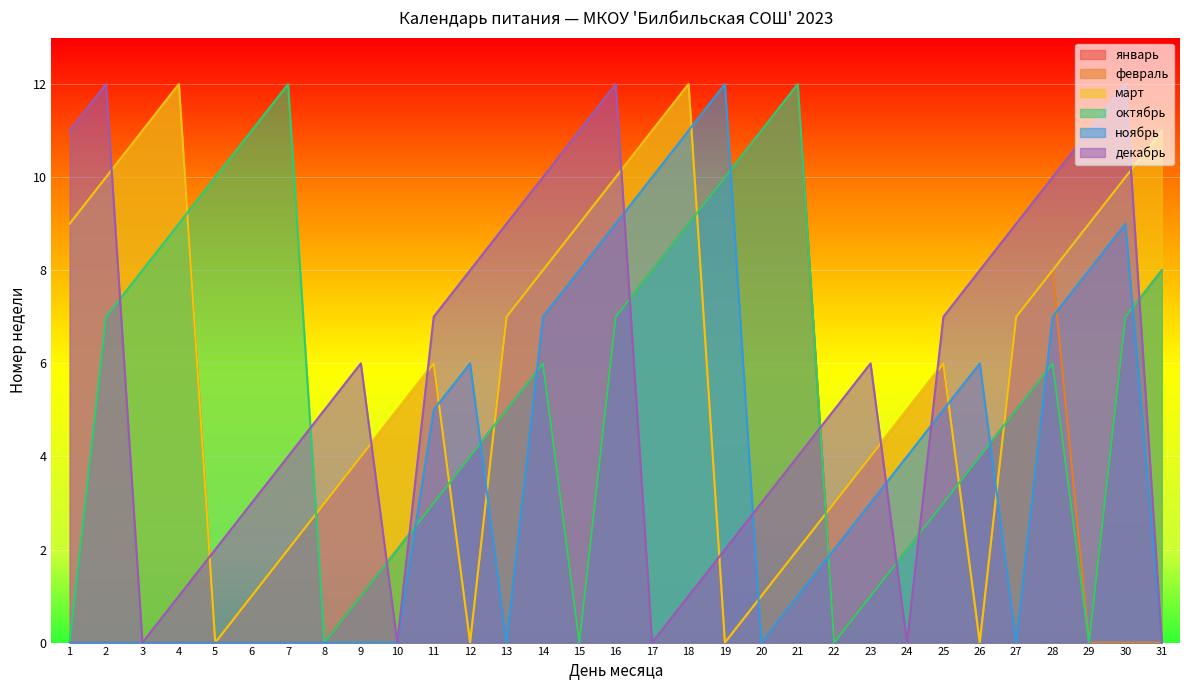

Is it true that октябрь equals 9 at 4?

True